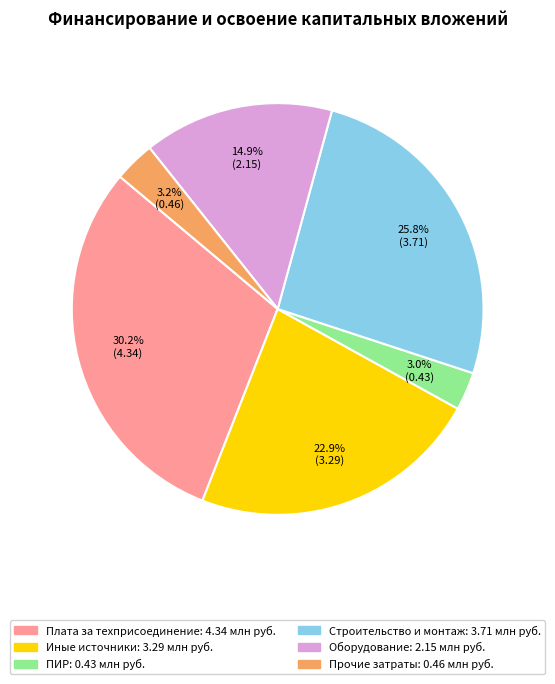

Is there a majority slice in this chart?

No